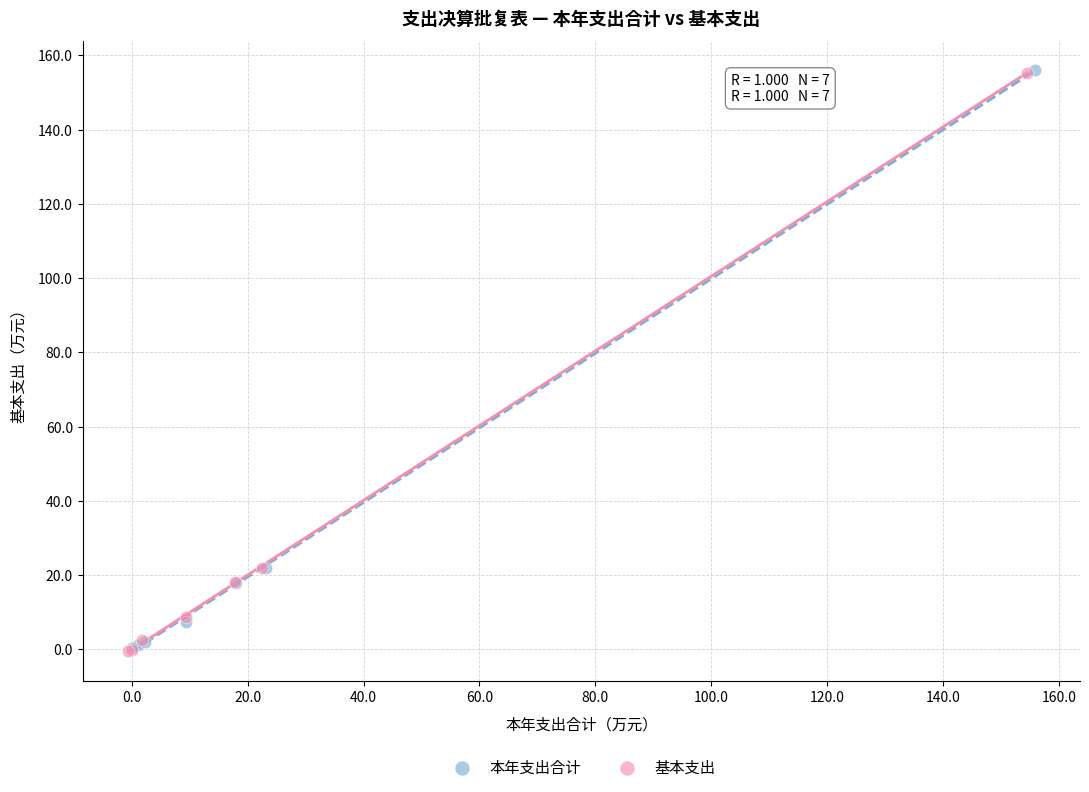

Which series has the widest spread of Y values?

基本支出